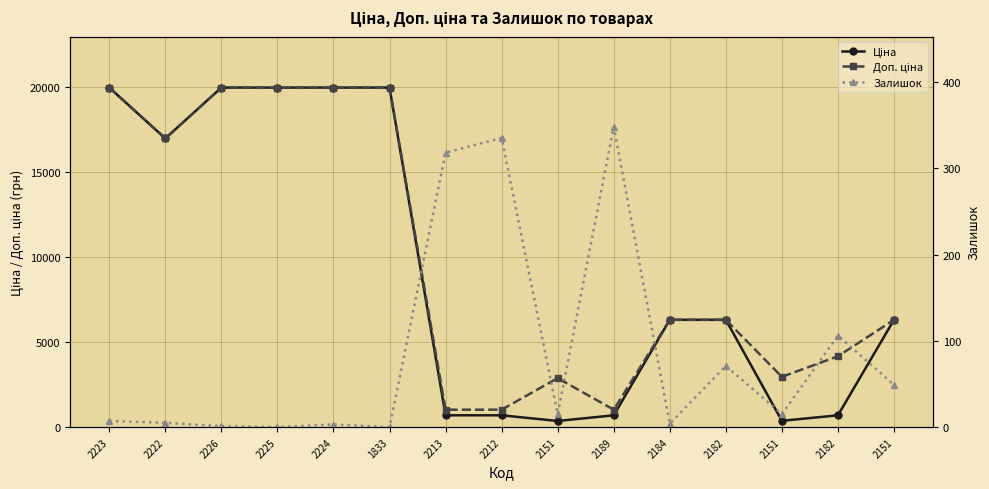

Is this an area chart (filled region under the line)?

No